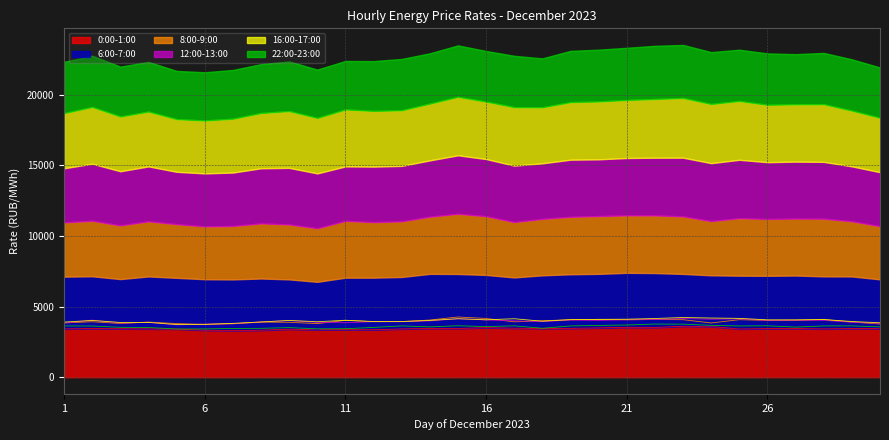

What is the value of the 12:00-13:00 point at the 4th from the left?

3892.2